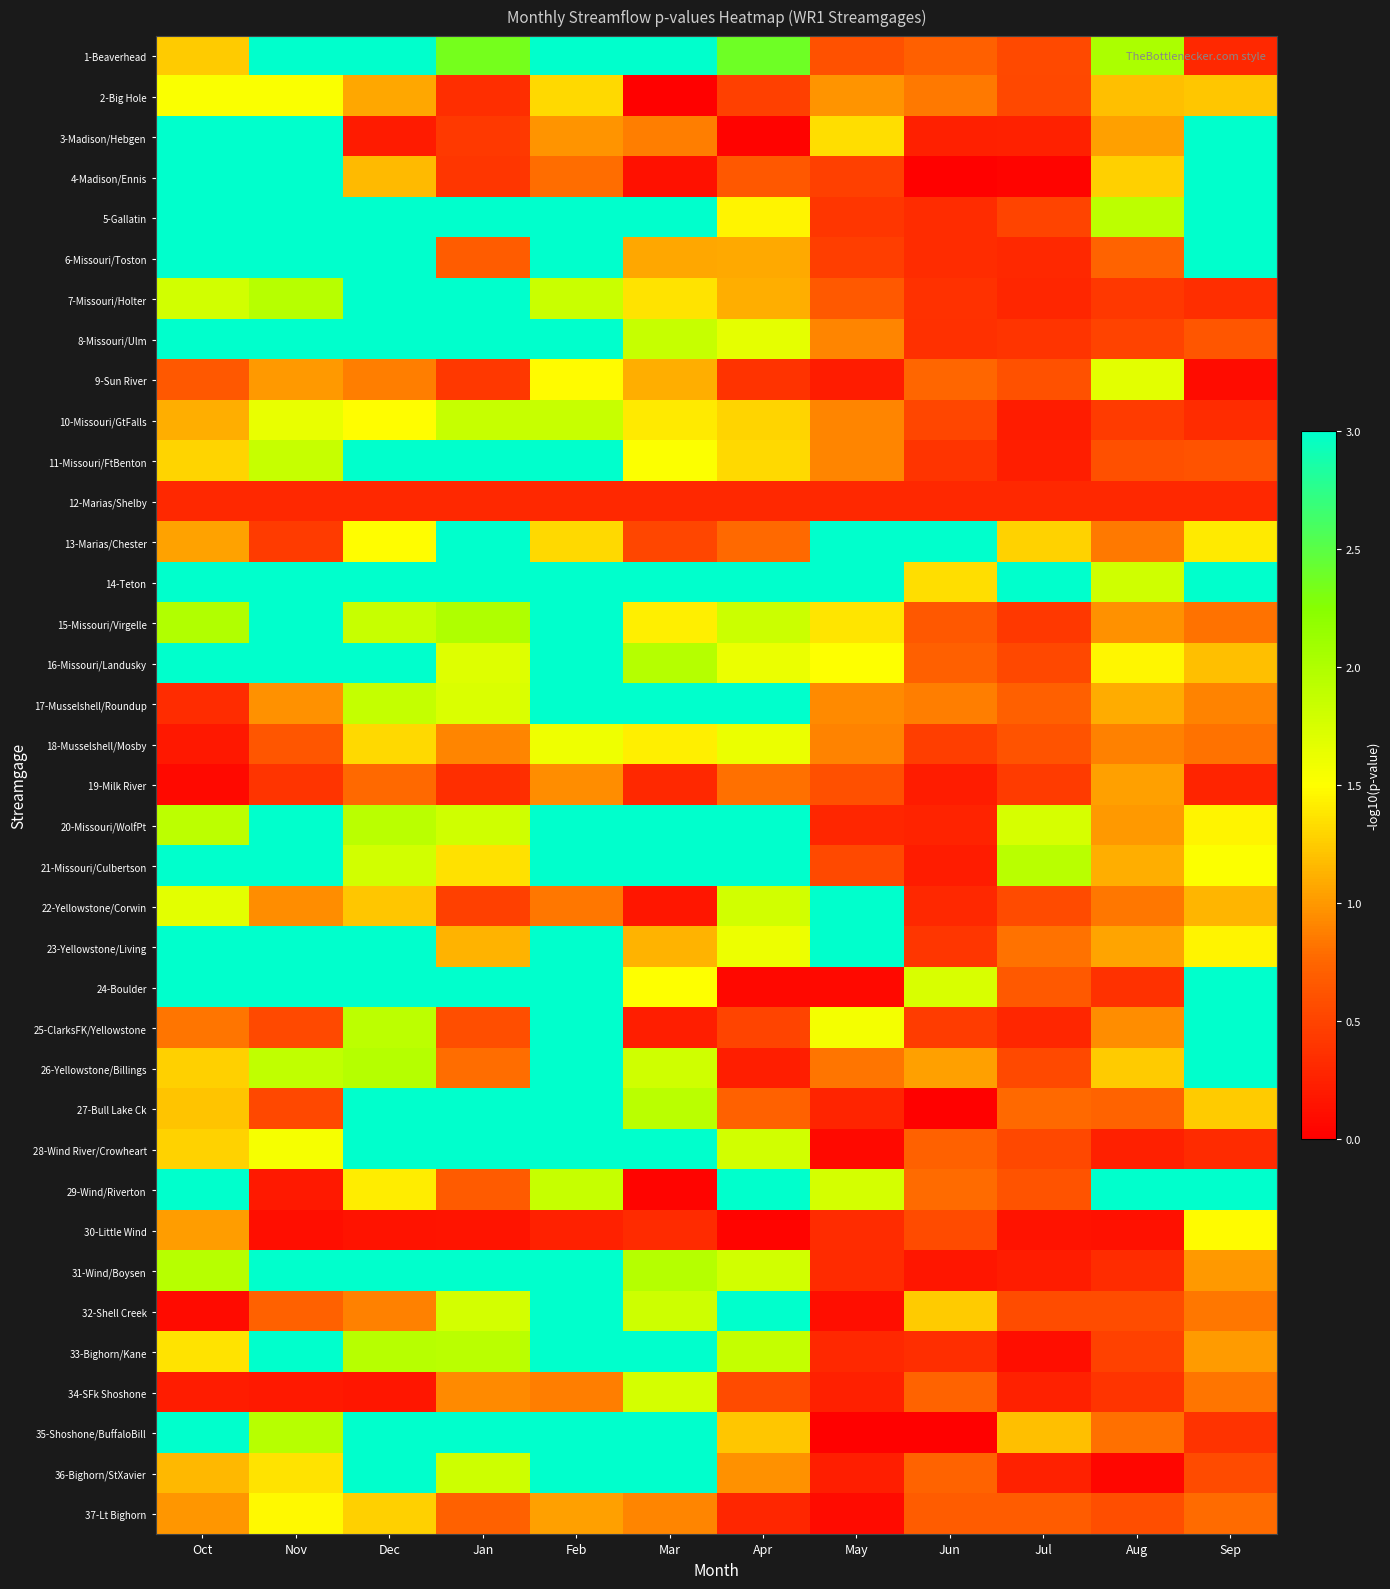

Reading left to right, extract all data points from this chart.

1-Beaverhead: Oct=1.3	Nov=3.0	Dec=3.0	Jan=2.3	Feb=3.0	Mar=3.0	Apr=2.4	May=0.6	Jun=0.7	Jul=0.5	Aug=2.0	Sep=0.3
2-Big Hole: Oct=1.5	Nov=1.5	Dec=1.1	Jan=0.3	Feb=1.3	Mar=0.0	Apr=0.5	May=1.0	Jun=0.9	Jul=0.5	Aug=1.2	Sep=1.2
3-Madison/Hebgen: Oct=3.0	Nov=3.0	Dec=0.2	Jan=0.4	Feb=1.0	Mar=0.9	Apr=0.0	May=1.3	Jun=0.2	Jul=0.3	Aug=1.0	Sep=3.0
4-Madison/Ennis: Oct=3.0	Nov=3.0	Dec=1.2	Jan=0.4	Feb=0.8	Mar=0.1	Apr=0.6	May=0.5	Jun=0.0	Jul=0.0	Aug=1.3	Sep=3.0
5-Gallatin: Oct=3.0	Nov=3.0	Dec=3.0	Jan=3.0	Feb=3.0	Mar=3.0	Apr=1.4	May=0.4	Jun=0.3	Jul=0.5	Aug=1.9	Sep=3.0
6-Missouri/Toston: Oct=3.0	Nov=3.0	Dec=3.0	Jan=0.7	Feb=3.0	Mar=1.1	Apr=1.1	May=0.5	Jun=0.3	Jul=0.3	Aug=0.7	Sep=3.0
7-Missouri/Holter: Oct=1.8	Nov=2.0	Dec=3.0	Jan=3.0	Feb=1.8	Mar=1.4	Apr=1.1	May=0.7	Jun=0.4	Jul=0.3	Aug=0.4	Sep=0.3
8-Missouri/Ulm: Oct=3.0	Nov=3.0	Dec=3.0	Jan=3.0	Feb=3.0	Mar=1.9	Apr=1.7	May=0.9	Jun=0.4	Jul=0.4	Aug=0.5	Sep=0.6
9-Sun River: Oct=0.6	Nov=1.0	Dec=0.9	Jan=0.4	Feb=1.5	Mar=1.1	Apr=0.4	May=0.2	Jun=0.8	Jul=0.6	Aug=1.7	Sep=0.1
10-Missouri/GtFalls: Oct=1.1	Nov=1.6	Dec=1.5	Jan=1.9	Feb=1.8	Mar=1.4	Apr=1.3	May=0.9	Jun=0.5	Jul=0.2	Aug=0.4	Sep=0.3
11-Missouri/FtBenton: Oct=1.3	Nov=1.9	Dec=3.0	Jan=3.0	Feb=3.0	Mar=1.5	Apr=1.3	May=0.9	Jun=0.4	Jul=0.2	Aug=0.6	Sep=0.6
12-Marias/Shelby: Oct=0.3	Nov=0.3	Dec=0.3	Jan=0.3	Feb=0.3	Mar=0.3	Apr=0.3	May=0.3	Jun=0.3	Jul=0.3	Aug=0.3	Sep=0.3
13-Marias/Chester: Oct=1.0	Nov=0.4	Dec=1.5	Jan=3.0	Feb=1.3	Mar=0.5	Apr=0.8	May=3.0	Jun=3.0	Jul=1.3	Aug=0.8	Sep=1.4
14-Teton: Oct=3.0	Nov=3.0	Dec=3.0	Jan=3.0	Feb=3.0	Mar=3.0	Apr=3.0	May=3.0	Jun=1.3	Jul=3.0	Aug=1.8	Sep=3.0
15-Missouri/Virgelle: Oct=2.0	Nov=3.0	Dec=1.8	Jan=2.0	Feb=3.0	Mar=1.4	Apr=1.8	May=1.4	Jun=0.6	Jul=0.4	Aug=1.0	Sep=0.8
16-Missouri/Landusky: Oct=3.0	Nov=3.0	Dec=3.0	Jan=1.7	Feb=3.0	Mar=2.0	Apr=1.6	May=1.5	Jun=0.7	Jul=0.5	Aug=1.5	Sep=1.2
17-Musselshell/Roundup: Oct=0.3	Nov=1.0	Dec=1.9	Jan=1.7	Feb=3.0	Mar=3.0	Apr=3.0	May=0.9	Jun=0.9	Jul=0.7	Aug=1.1	Sep=0.9
18-Musselshell/Mosby: Oct=0.2	Nov=0.6	Dec=1.3	Jan=0.9	Feb=1.6	Mar=1.4	Apr=1.6	May=0.9	Jun=0.5	Jul=0.6	Aug=0.9	Sep=0.8
19-Milk River: Oct=0.1	Nov=0.4	Dec=0.8	Jan=0.3	Feb=0.9	Mar=0.3	Apr=0.8	May=0.6	Jun=0.2	Jul=0.4	Aug=1.0	Sep=0.3
20-Missouri/WolfPt: Oct=1.9	Nov=3.0	Dec=1.9	Jan=1.8	Feb=3.0	Mar=3.0	Apr=3.0	May=0.3	Jun=0.3	Jul=1.7	Aug=1.0	Sep=1.4
21-Missouri/Culbertson: Oct=3.0	Nov=3.0	Dec=1.8	Jan=1.4	Feb=3.0	Mar=3.0	Apr=3.0	May=0.5	Jun=0.2	Jul=1.9	Aug=1.1	Sep=1.5
22-Yellowstone/Corwin: Oct=1.7	Nov=0.9	Dec=1.2	Jan=0.5	Feb=0.8	Mar=0.2	Apr=1.8	May=3.0	Jun=0.3	Jul=0.6	Aug=0.8	Sep=1.1
23-Yellowstone/Living: Oct=3.0	Nov=3.0	Dec=3.0	Jan=1.1	Feb=3.0	Mar=1.1	Apr=1.6	May=3.0	Jun=0.4	Jul=0.8	Aug=1.1	Sep=1.4
24-Boulder: Oct=3.0	Nov=3.0	Dec=3.0	Jan=3.0	Feb=3.0	Mar=1.5	Apr=0.1	May=0.1	Jun=1.7	Jul=0.7	Aug=0.4	Sep=3.0
25-ClarksFK/Yellowstone: Oct=0.8	Nov=0.5	Dec=1.9	Jan=0.6	Feb=3.0	Mar=0.2	Apr=0.5	May=1.6	Jun=0.4	Jul=0.3	Aug=0.9	Sep=3.0
26-Yellowstone/Billings: Oct=1.3	Nov=1.9	Dec=2.0	Jan=0.8	Feb=3.0	Mar=1.8	Apr=0.2	May=0.8	Jun=1.0	Jul=0.5	Aug=1.3	Sep=3.0
27-Bull Lake Ck: Oct=1.2	Nov=0.5	Dec=3.0	Jan=3.0	Feb=3.0	Mar=1.9	Apr=0.7	May=0.3	Jun=0.0	Jul=0.8	Aug=0.7	Sep=1.2
28-Wind River/Crowheart: Oct=1.3	Nov=1.5	Dec=3.0	Jan=3.0	Feb=3.0	Mar=3.0	Apr=1.8	May=0.1	Jun=0.7	Jul=0.5	Aug=0.2	Sep=0.3
29-Wind/Riverton: Oct=3.0	Nov=0.2	Dec=1.4	Jan=0.7	Feb=1.9	Mar=0.0	Apr=3.0	May=1.8	Jun=0.8	Jul=0.6	Aug=3.0	Sep=3.0
30-Little Wind: Oct=1.0	Nov=0.1	Dec=0.2	Jan=0.2	Feb=0.3	Mar=0.3	Apr=0.0	May=0.3	Jun=0.6	Jul=0.1	Aug=0.1	Sep=1.5
31-Wind/Boysen: Oct=2.0	Nov=3.0	Dec=3.0	Jan=3.0	Feb=3.0	Mar=2.0	Apr=1.8	May=0.3	Jun=0.2	Jul=0.2	Aug=0.3	Sep=1.0
32-Shell Creek: Oct=0.1	Nov=0.7	Dec=0.9	Jan=1.8	Feb=3.0	Mar=1.8	Apr=3.0	May=0.1	Jun=1.3	Jul=0.6	Aug=0.6	Sep=0.8
33-Bighorn/Kane: Oct=1.4	Nov=3.0	Dec=2.0	Jan=1.9	Feb=3.0	Mar=3.0	Apr=1.9	May=0.3	Jun=0.3	Jul=0.1	Aug=0.5	Sep=1.0
34-SFk Shoshone: Oct=0.2	Nov=0.2	Dec=0.2	Jan=0.9	Feb=0.9	Mar=1.8	Apr=0.6	May=0.2	Jun=0.7	Jul=0.3	Aug=0.4	Sep=0.8
35-Shoshone/BuffaloBill: Oct=3.0	Nov=2.0	Dec=3.0	Jan=3.0	Feb=3.0	Mar=3.0	Apr=1.2	May=0.0	Jun=0.0	Jul=1.2	Aug=0.8	Sep=0.4
36-Bighorn/StXavier: Oct=1.2	Nov=1.4	Dec=3.0	Jan=1.8	Feb=3.0	Mar=3.0	Apr=1.0	May=0.2	Jun=0.7	Jul=0.3	Aug=0.1	Sep=0.6
37-Lt Bighorn: Oct=1.0	Nov=1.5	Dec=1.3	Jan=0.7	Feb=1.0	Mar=0.9	Apr=0.3	May=0.1	Jun=0.7	Jul=0.7	Aug=0.6	Sep=0.8